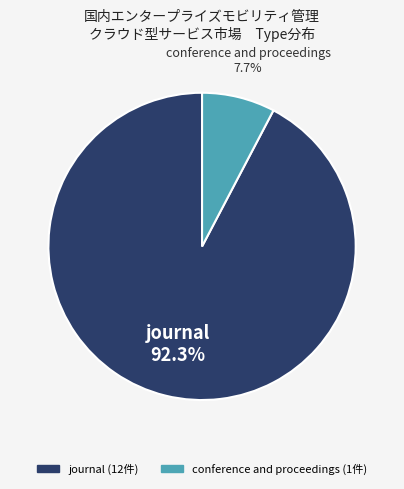

Is there a majority slice in this chart?

Yes